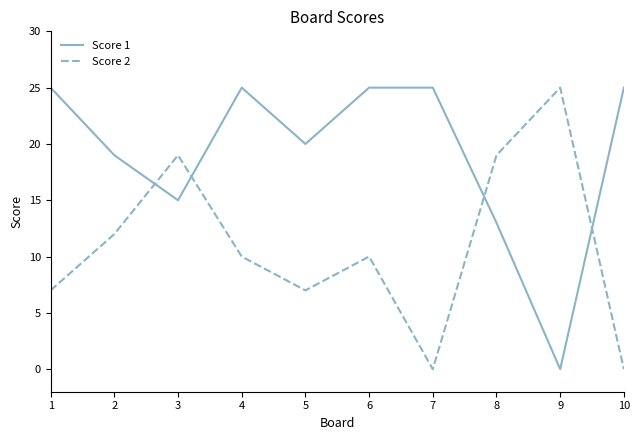

The Score 1 series shows 7 at 3. True or false?

False